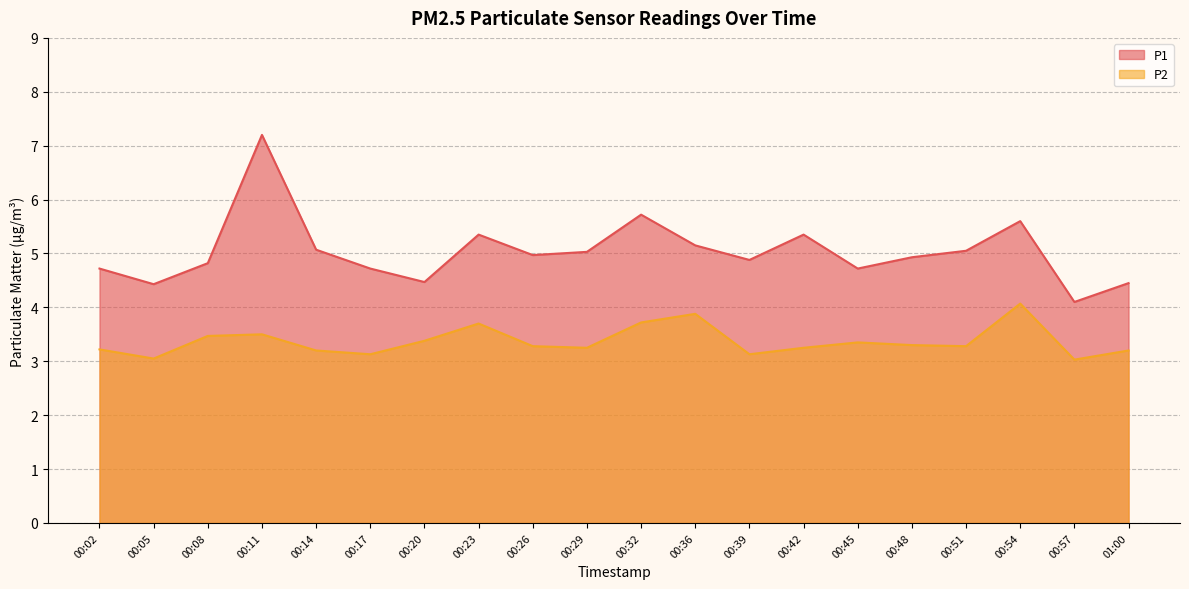

At which category does the chart reach its minimum across all series?

00:57